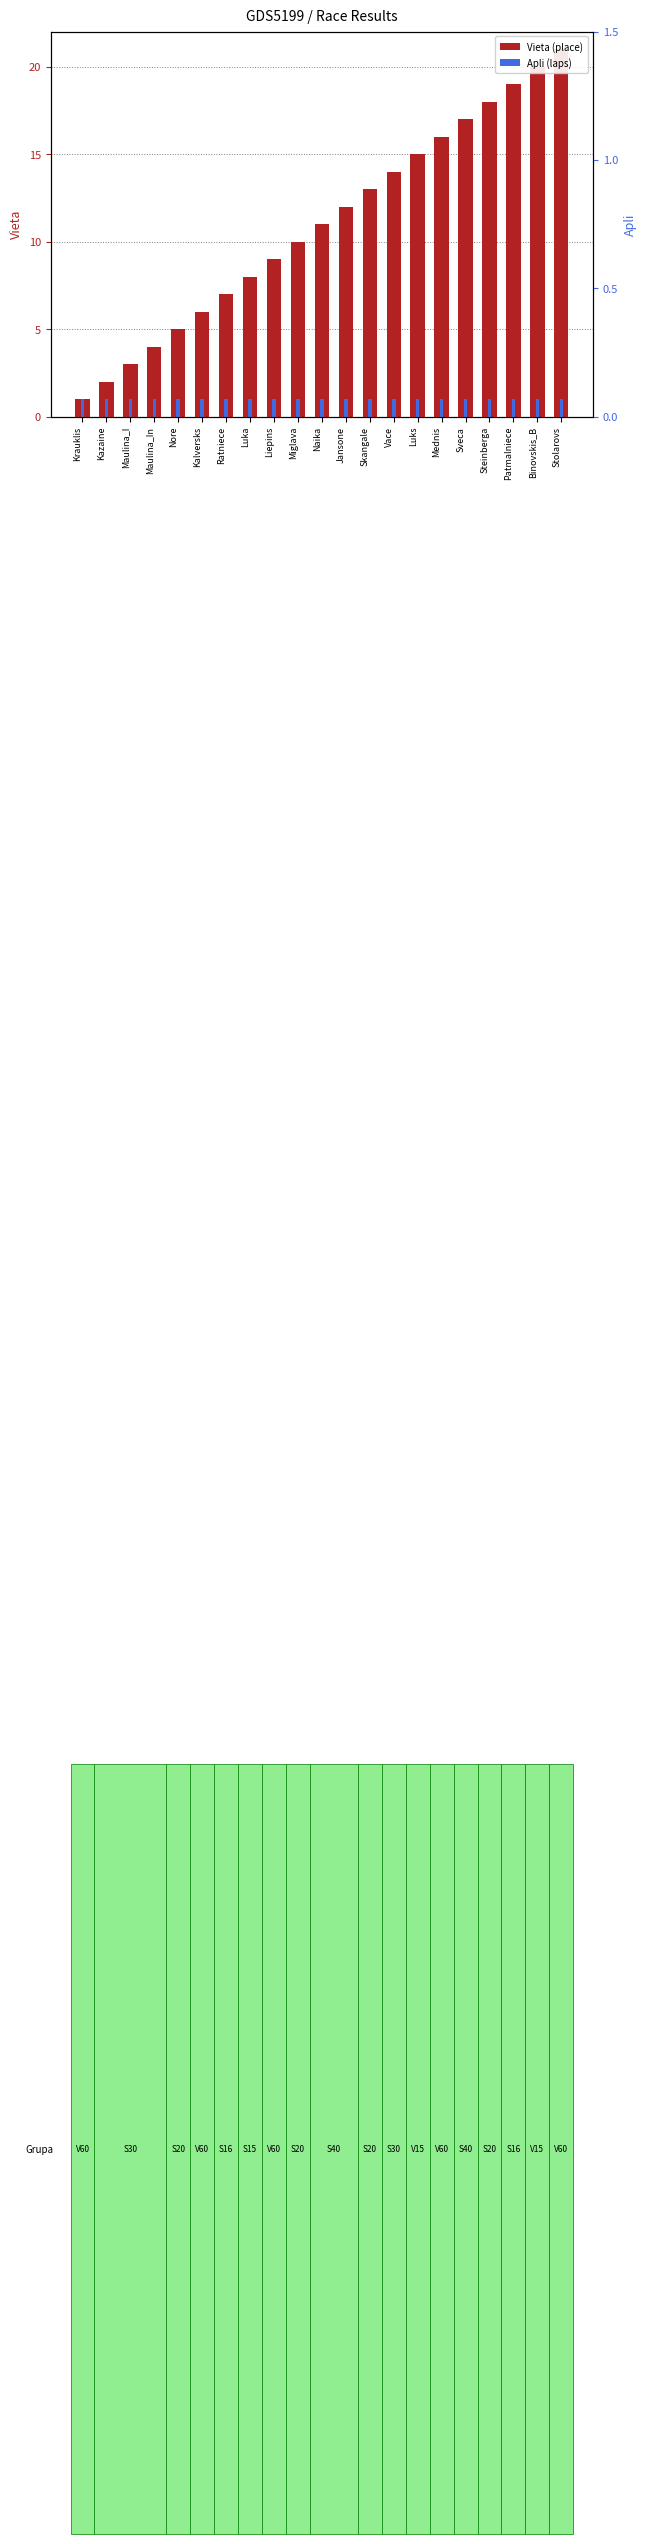

Reading right to left, extract all data points from this chart.

Vieta (place): Stolarovs=21	Binovskis_B=20	Patmalniece=19	Steinberga=18	Sveca=17	Mednis=16	Luks=15	Vace=14	Skangale=13	Jansone=12	Naika=11	Miglava=10	Liepins=9	Luka=8	Ratniece=7	Kalversks=6	Nore=5	Maulina_In=4	Maulina_I=3	Kazaine=2	Krauklis=1
Apli (laps): Stolarovs=1	Binovskis_B=1	Patmalniece=1	Steinberga=1	Sveca=1	Mednis=1	Luks=1	Vace=1	Skangale=1	Jansone=1	Naika=1	Miglava=1	Liepins=1	Luka=1	Ratniece=1	Kalversks=1	Nore=1	Maulina_In=1	Maulina_I=1	Kazaine=1	Krauklis=1